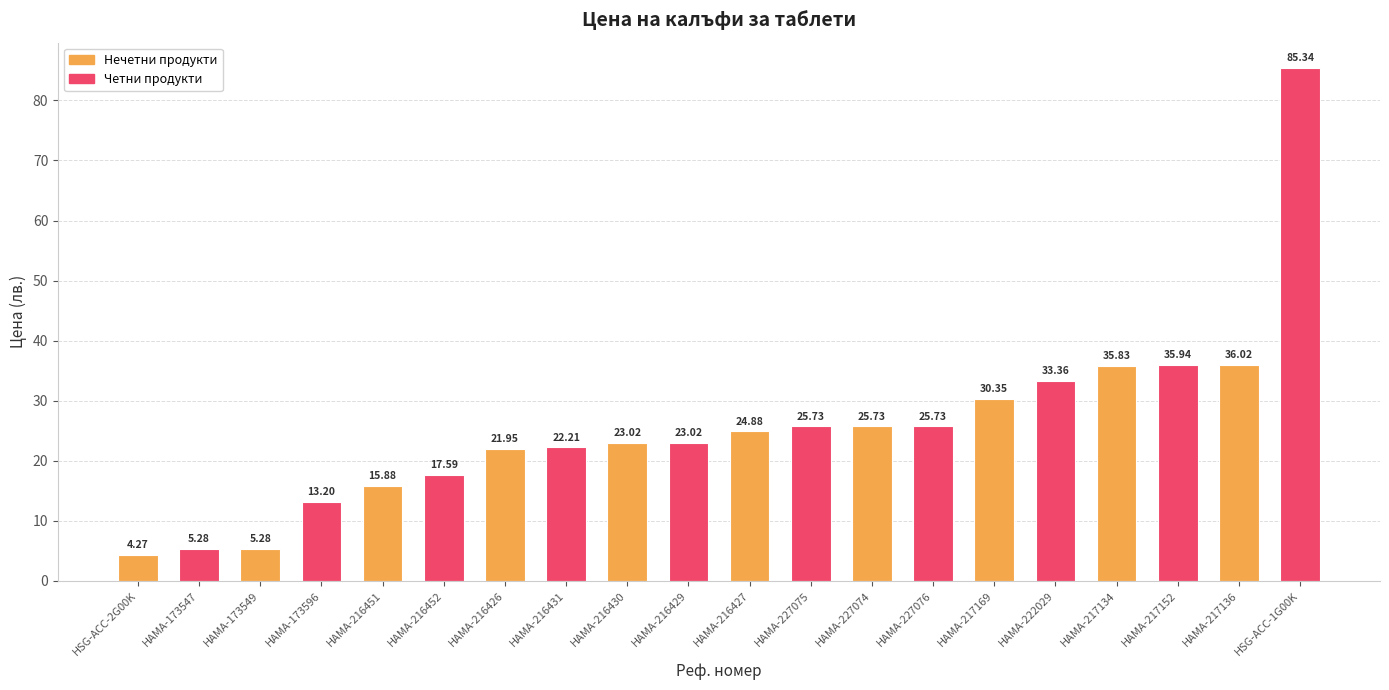

How many bars are there in total?

20